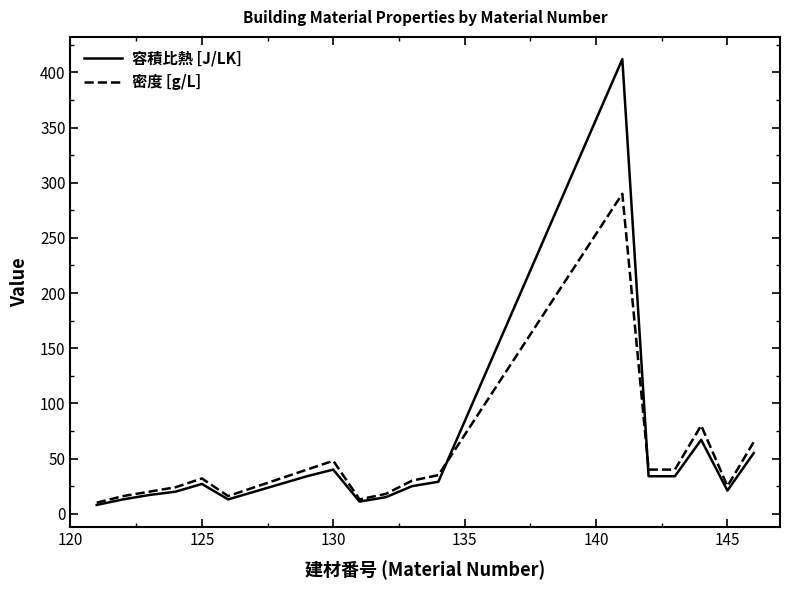

What are all the series names shown in the legend?

容積比熱 [J/LK], 密度 [g/L]